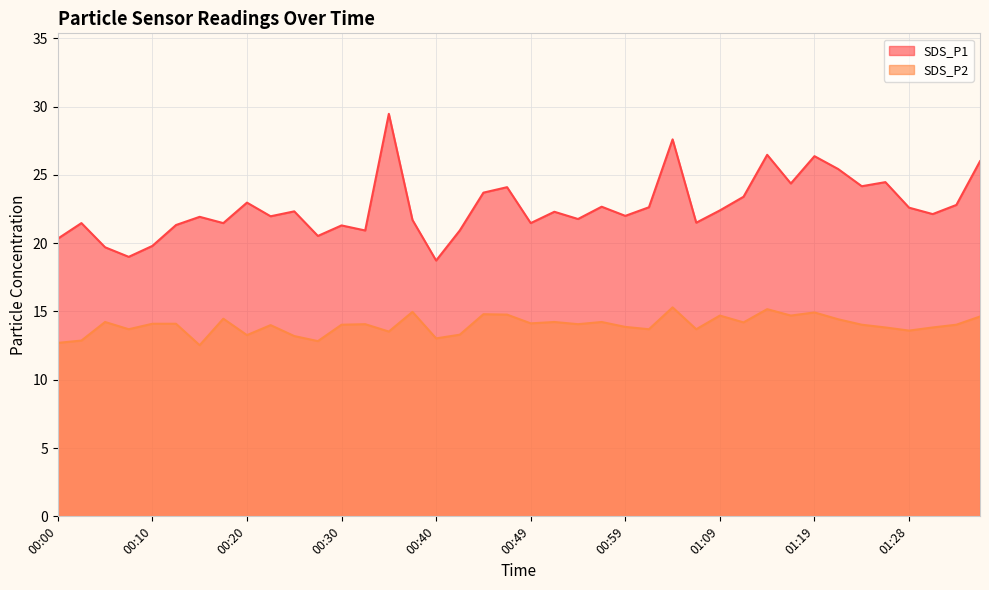

Is it true that SDS_P1 equals 21.8 at 00:54?

True